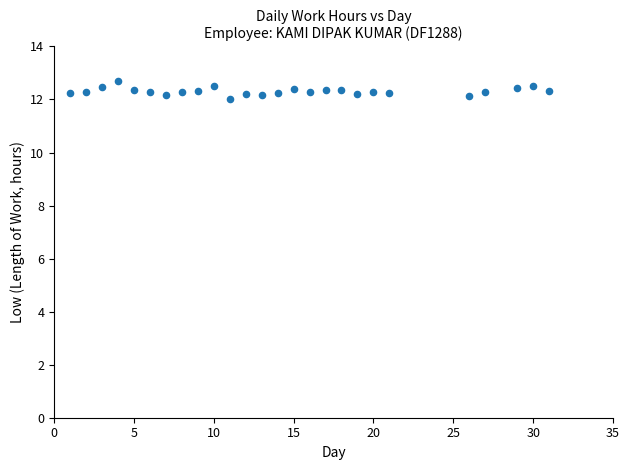

What is the range of Y values (max minus min)?

0.7